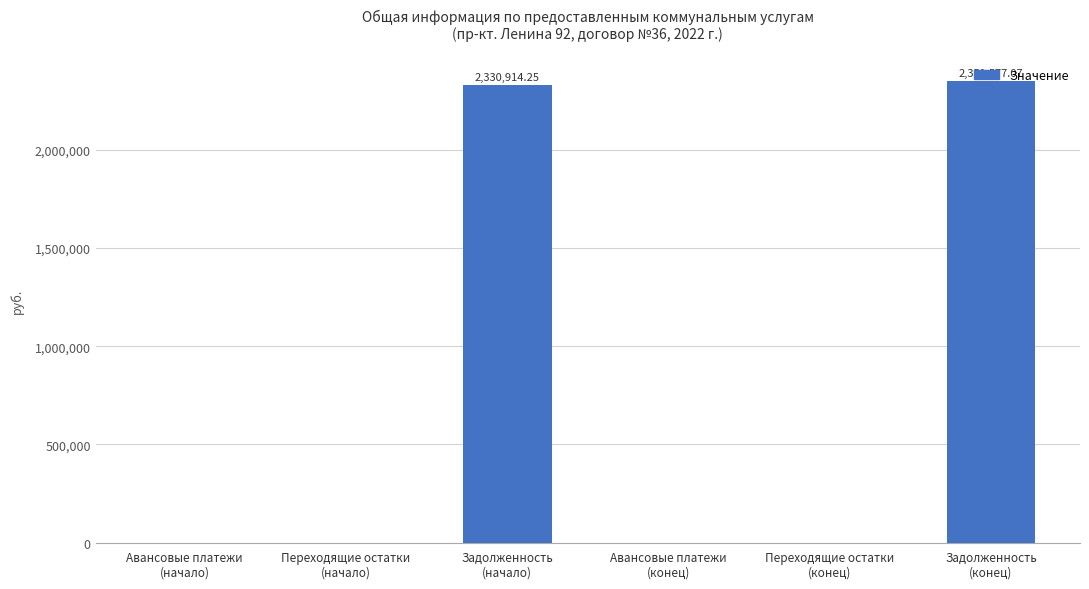

What is the average value?

780415.2